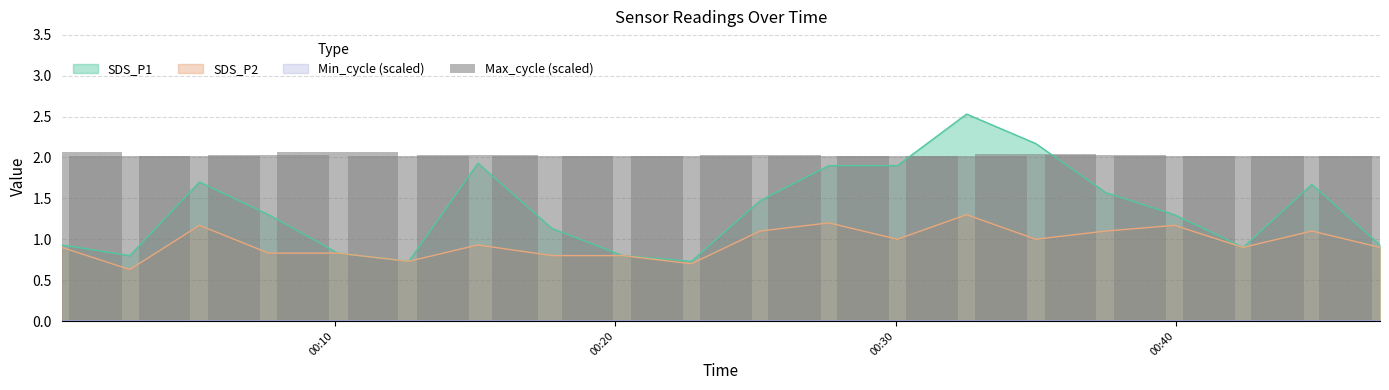

Count the number of categories in the chart.

20